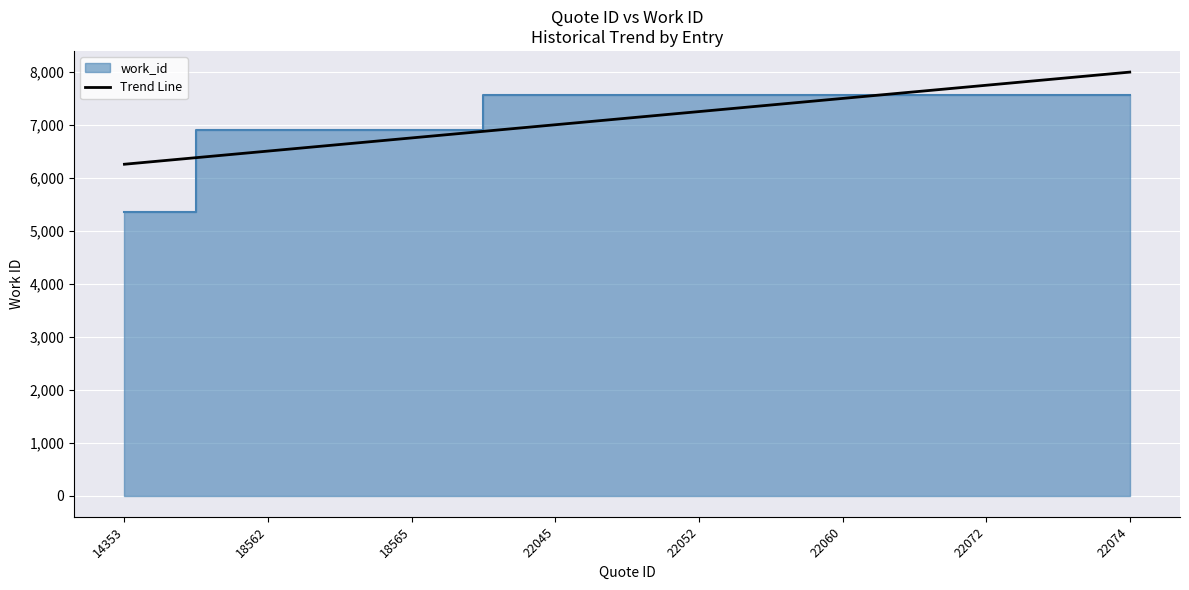

What is the change in value from 18565 to 22052?

+497.1